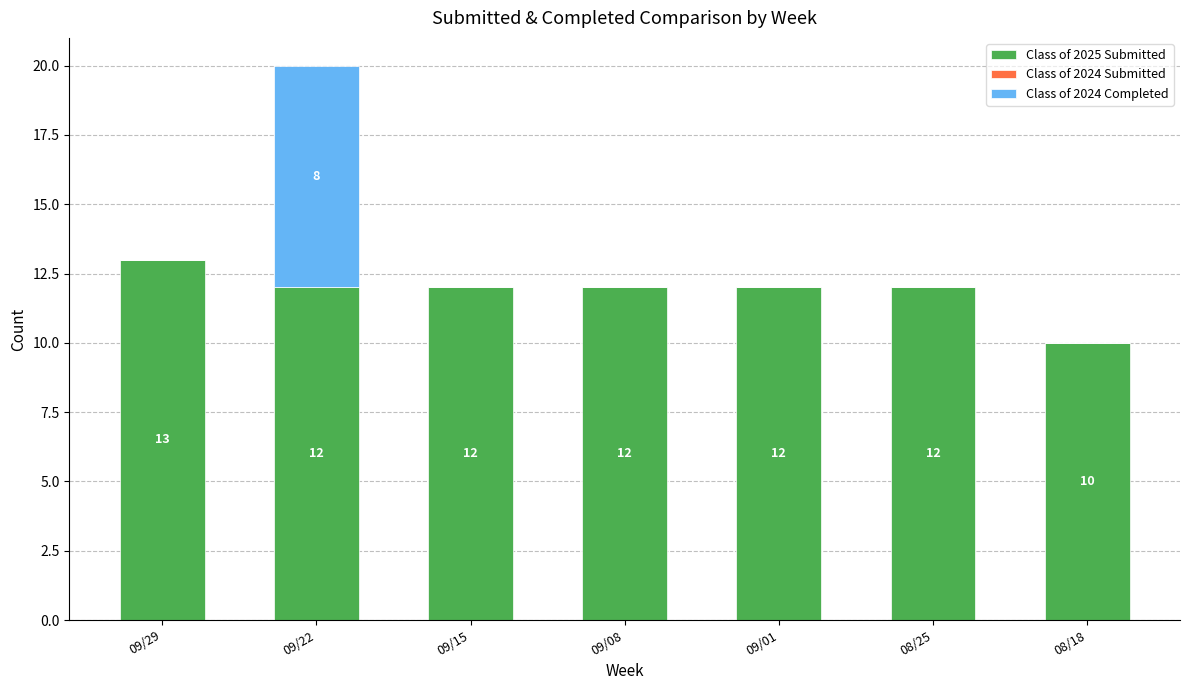

What is the total value across all series at 09/22?

20